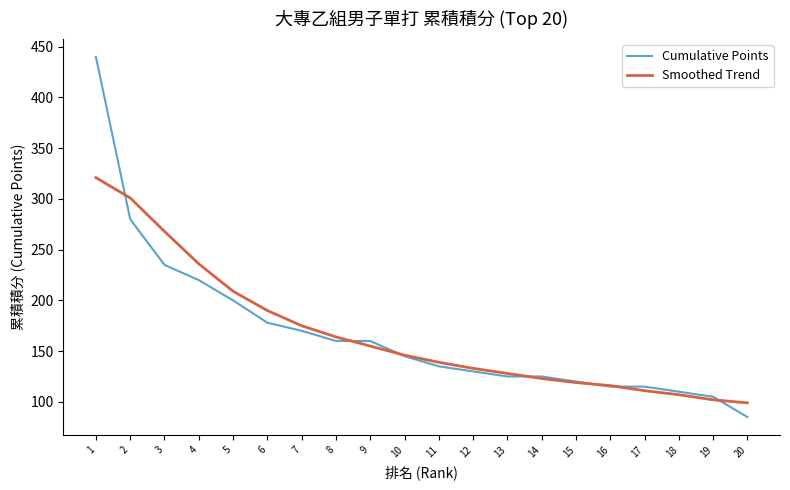

Reading right to left, list all the values displayed in this chart.

Cumulative Points: 85	105	110	115	115	120	125	125	130	135	145	160	160	170	178	200	220	235	280	440
Smoothed Trend: 99	102	107	111	116	119	123	128	133	139	146	155	164	175	190	209	236	268	301	321